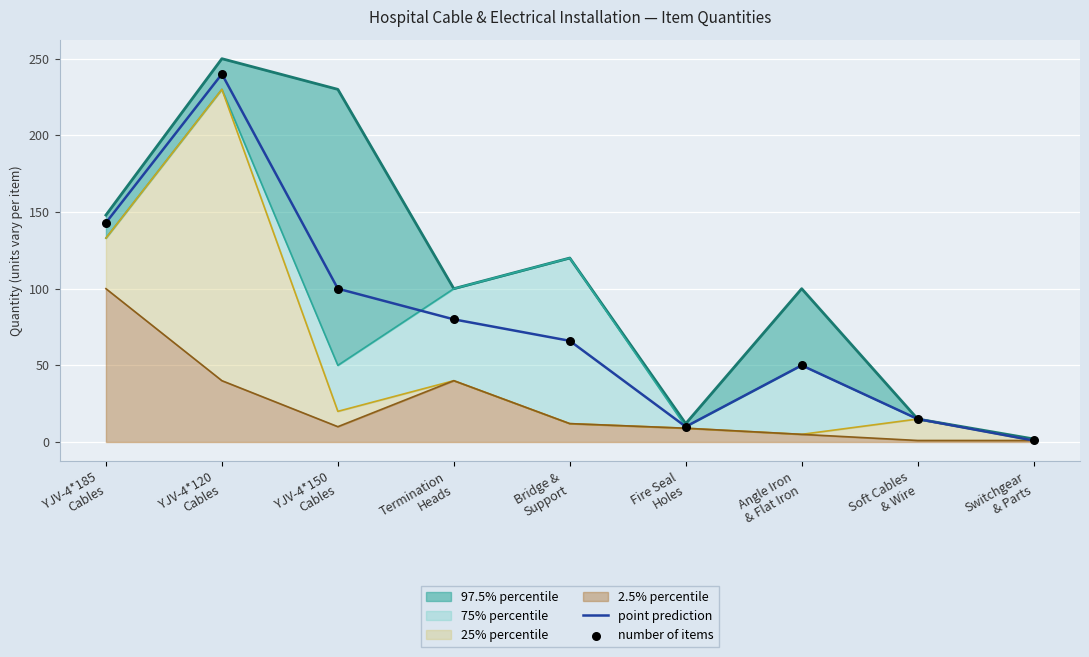

Which series contains the highest Y value?

point prediction